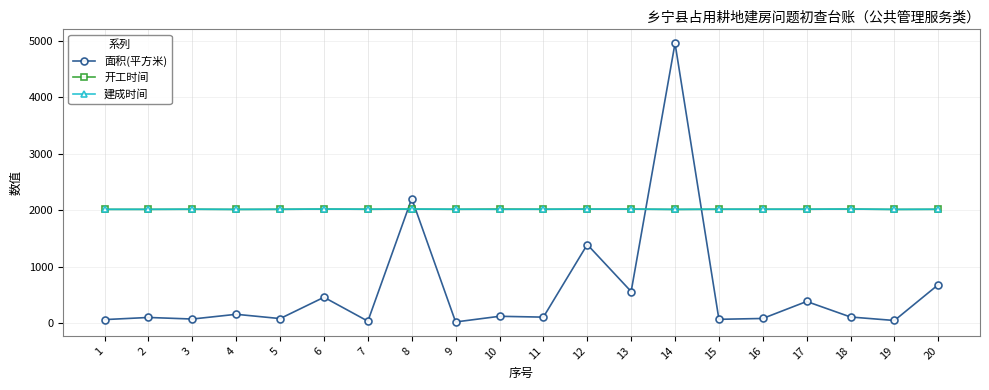

What is the minimum value shown in the chart?

18.0